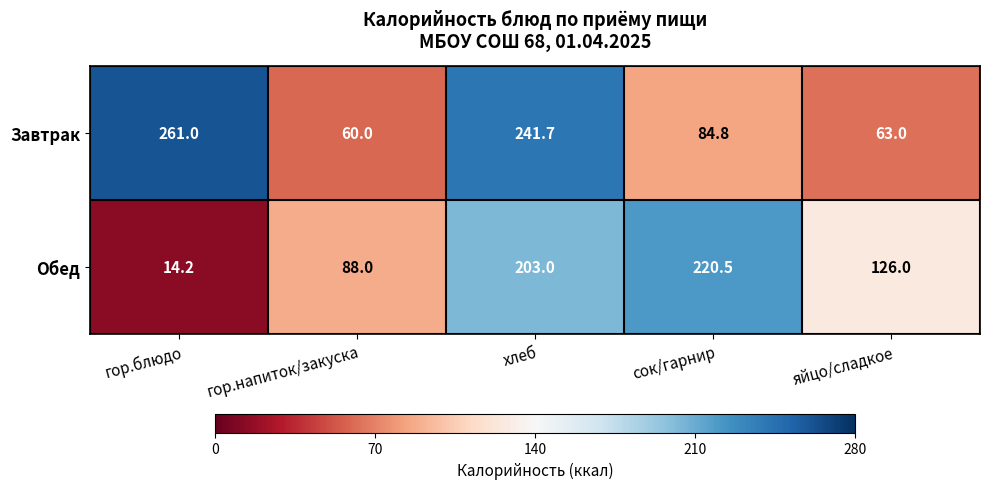

What is the average value of the Завтрак series?

142.1